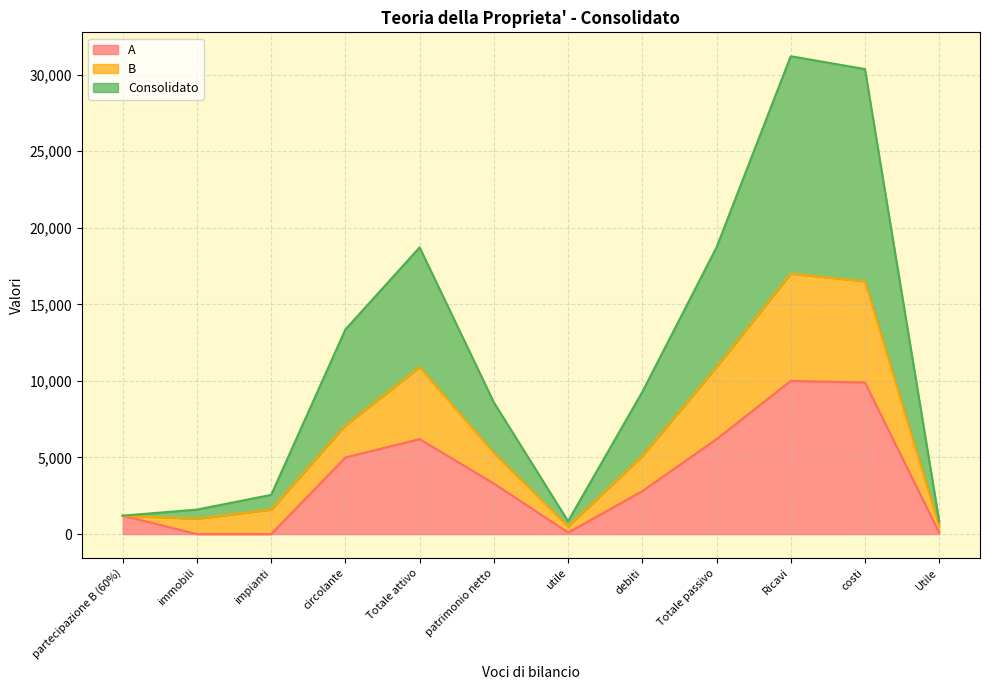

Rank the series by their average value, from highest to lowest.

Consolidato, B, A